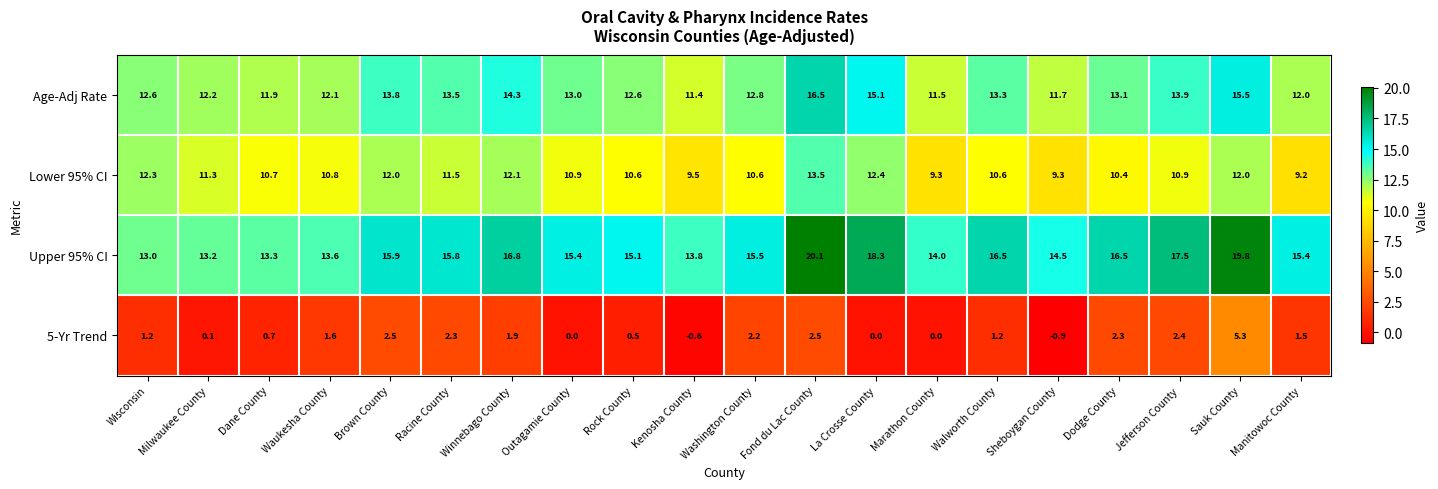

What is the average value of the 5-Yr Trend series?

1.3